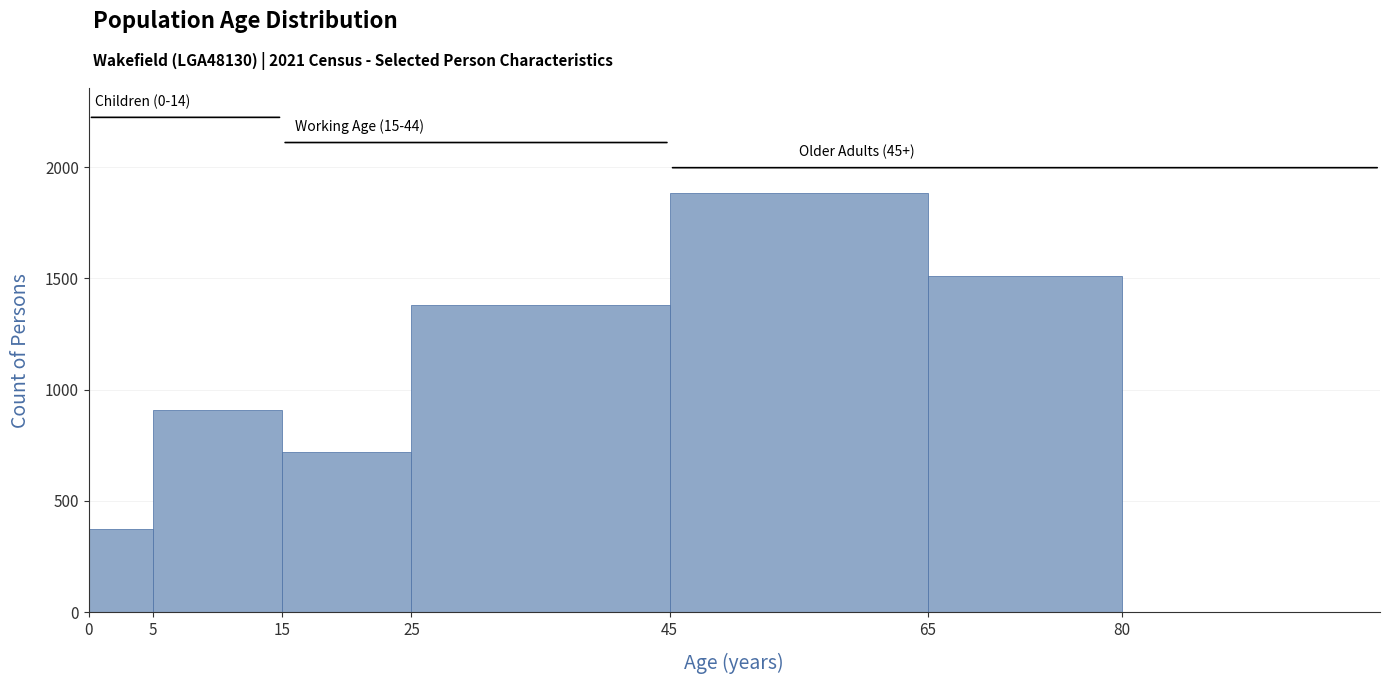

Which range on the x-axis has the tallest bar?

45 to 65